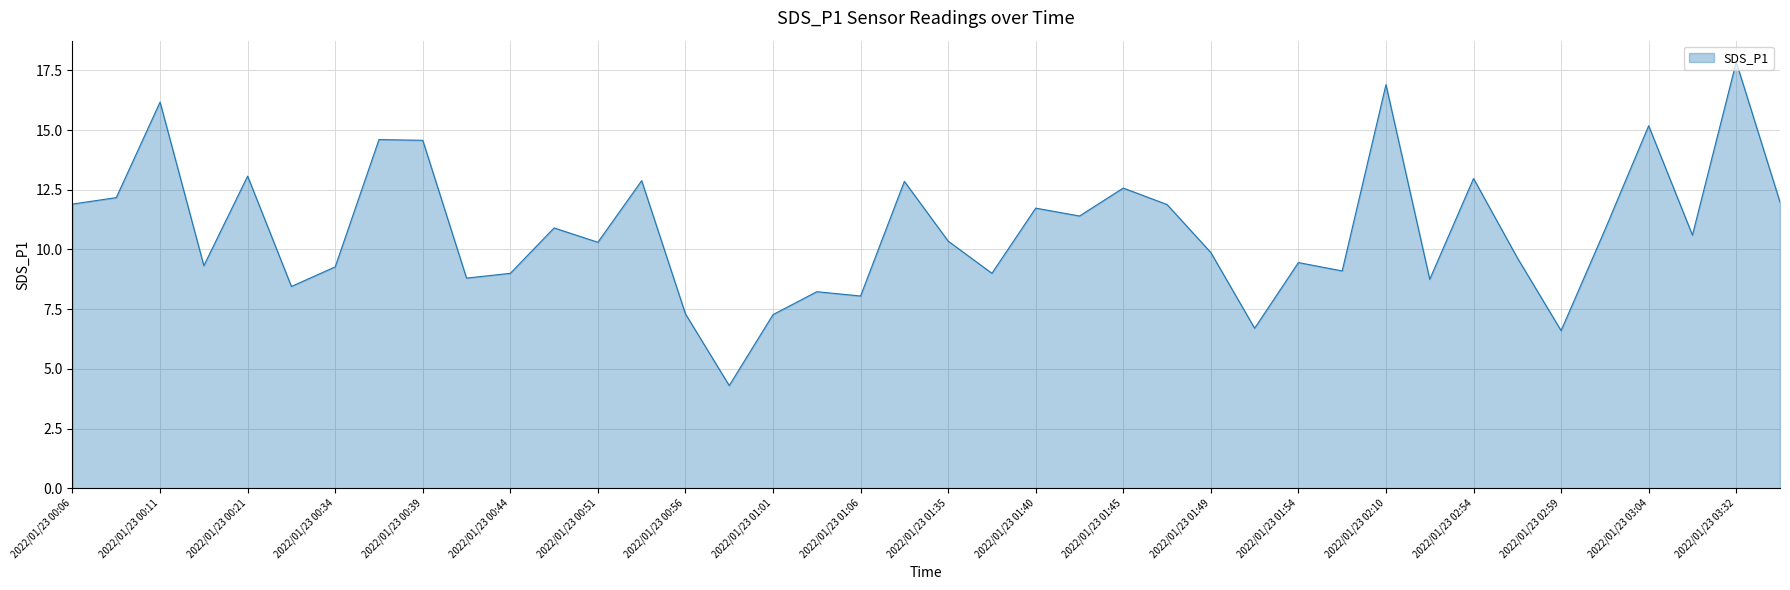

What is the minimum value shown in the chart?

4.3